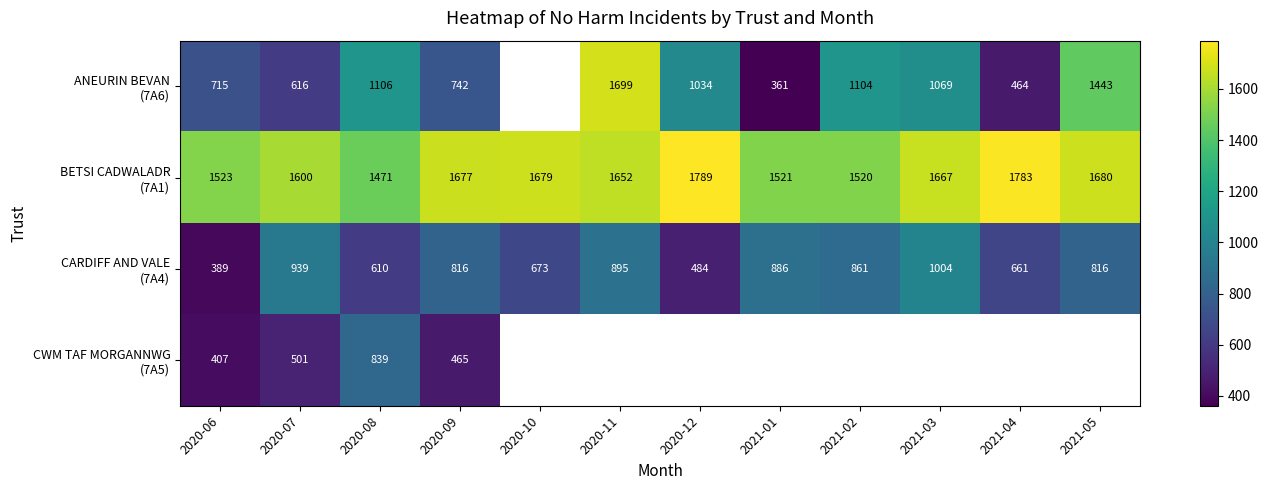

What is the spread (max minus min) of values at 2020-08?

861